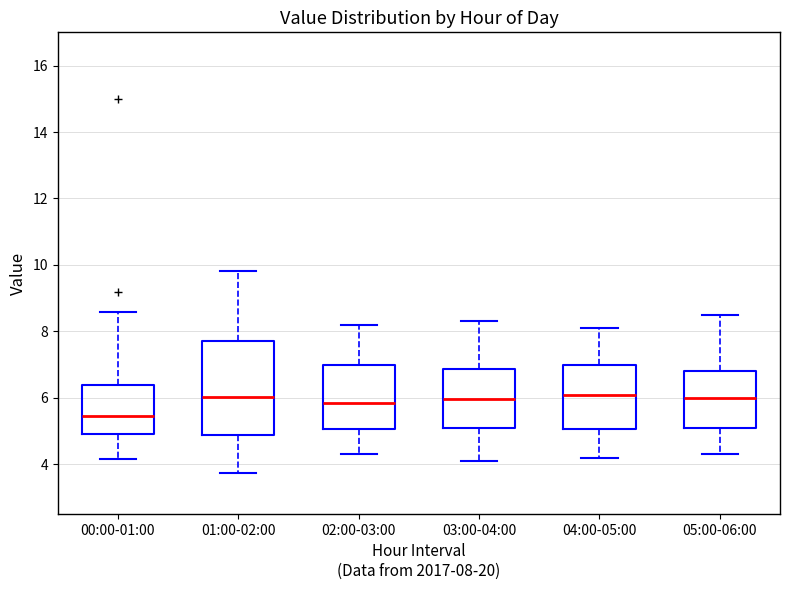

Which box has the lowest median line?

00:00-01:00